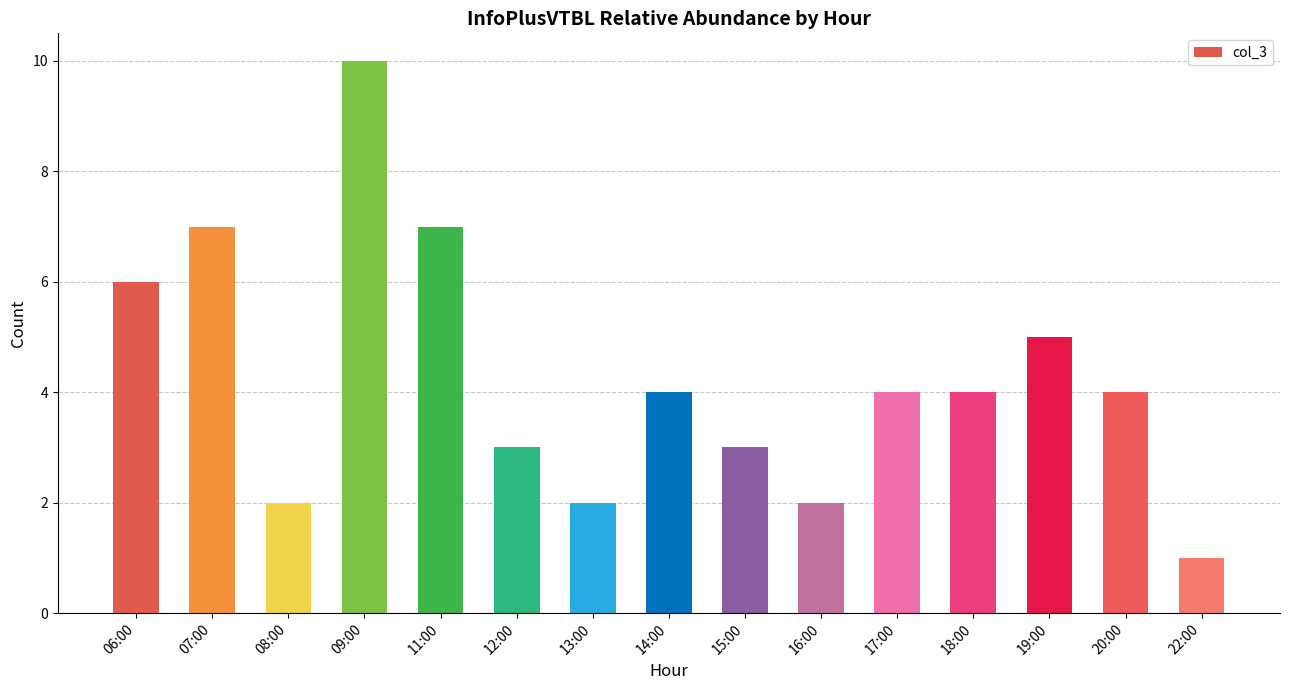

The value at 11:00 is 7. True or false?

True